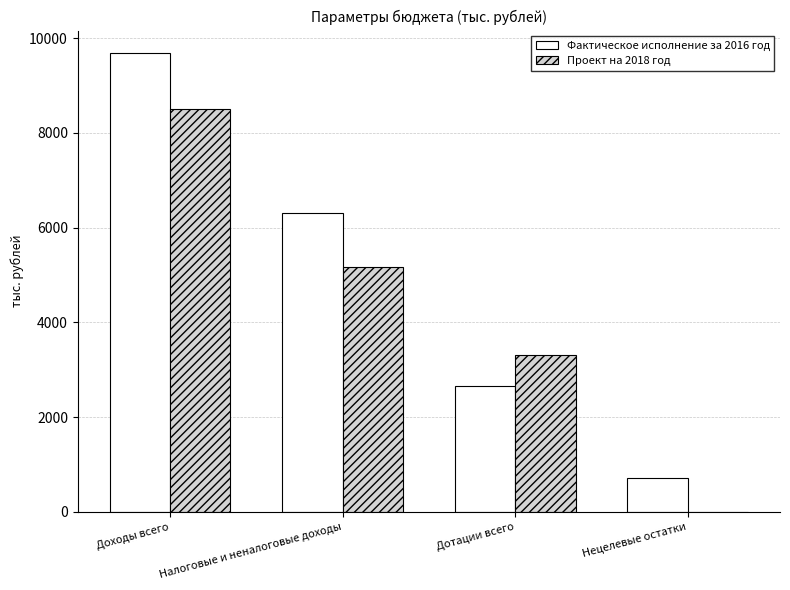

Is the value of Фактическое исполнение за 2016 год at Налоговые и неналоговые доходы greater than the value of Проект на 2018 год at Налоговые и неналоговые доходы?

Yes